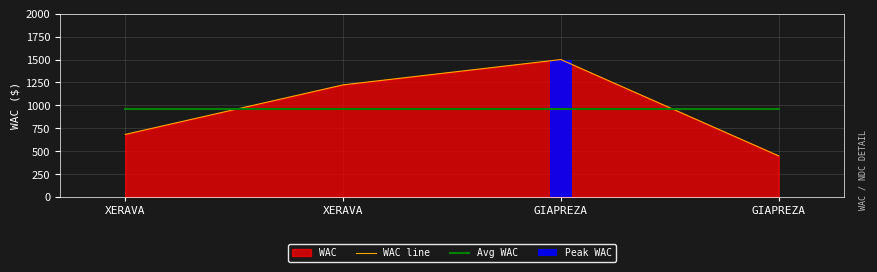

What is the label of the 2nd bar from the right?

GIAPREZA